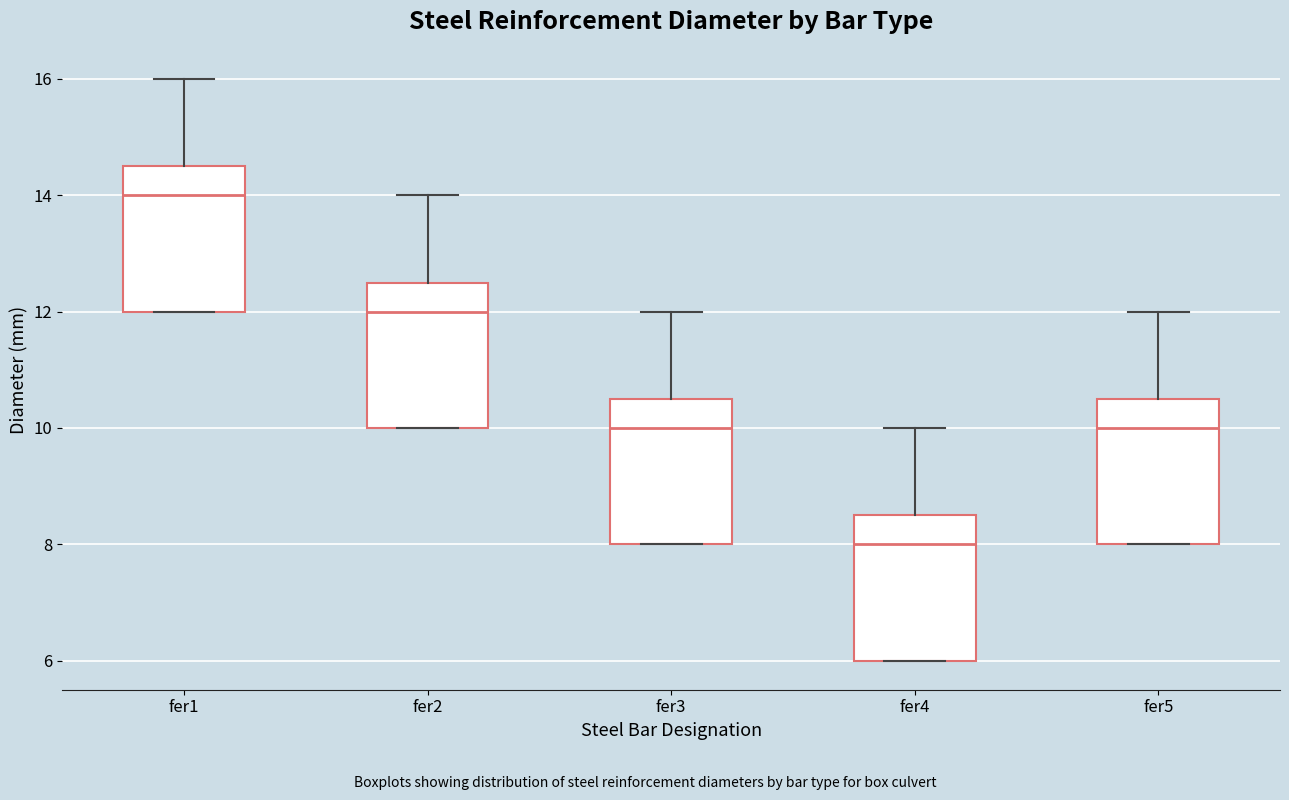

Reading left to right, read every box against the y-axis: the position of its median line, the range the box covers, and the ends of its whiskers. The values are not printed on the chart, so give them approximately, as read against the axis.

fer1: median 14.0, box 12.0 to 14.6, whiskers 12.0 to 16.0
fer2: median 12.0, box 10.0 to 12.6, whiskers 10.0 to 14.0
fer3: median 10.0, box 8.0 to 10.6, whiskers 8.0 to 12.0
fer4: median 8.0, box 6.0 to 8.6, whiskers 6.0 to 10.0
fer5: median 10.0, box 8.0 to 10.6, whiskers 8.0 to 12.0